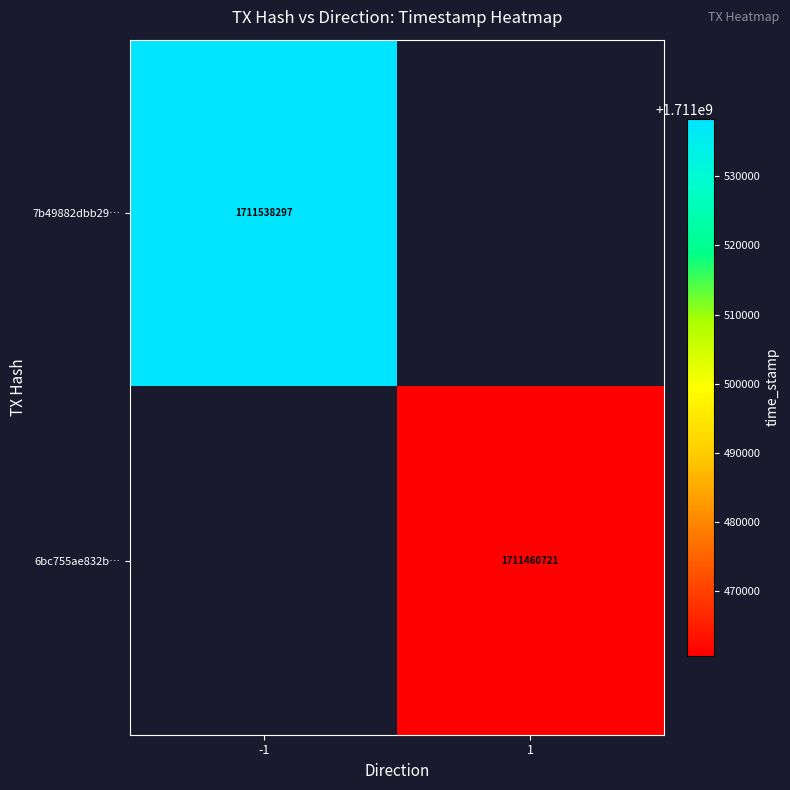

Is it true that 7b49882dbb29… equals 1711538297 at -1?

True